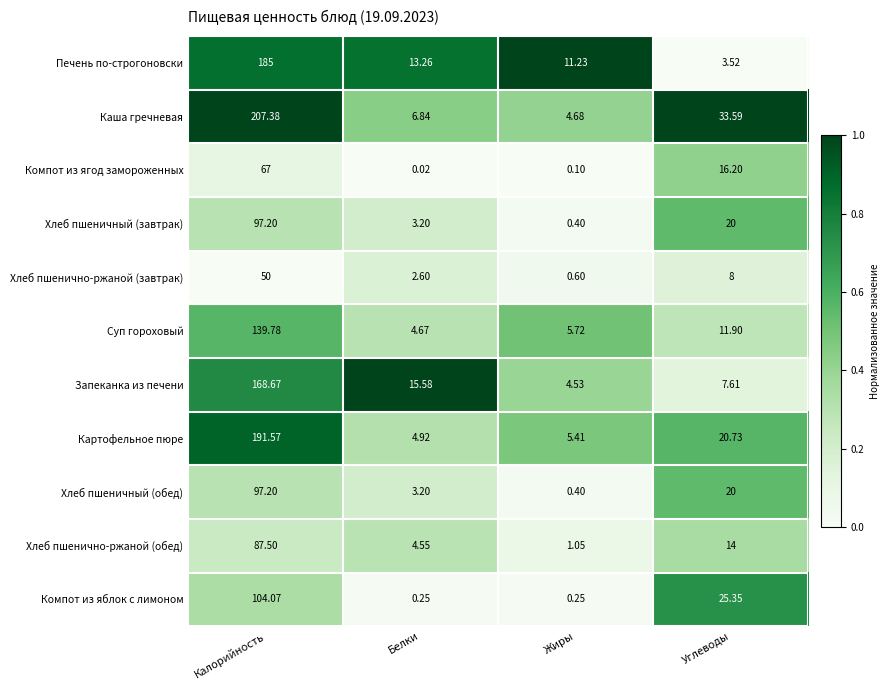

Between Калорийность and Углеводы, which series saw the biggest shift?

Печень по-строгоновски